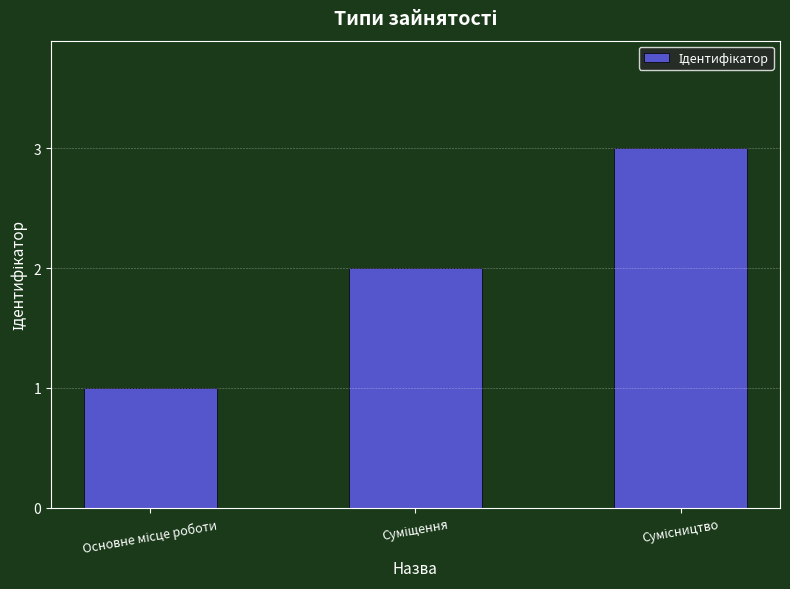

What is the maximum value shown in the chart?

3